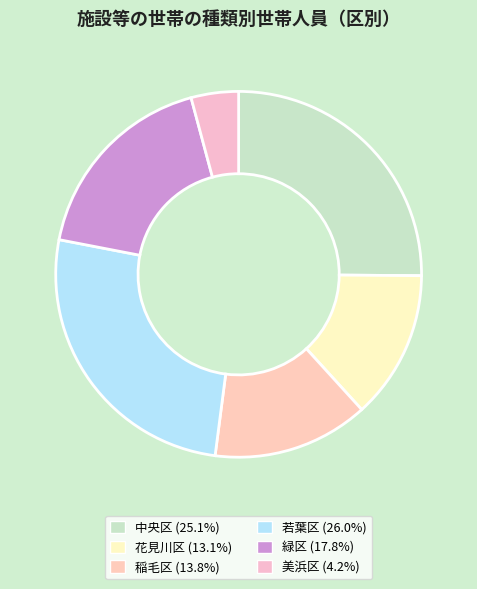

How many slices are in this pie chart?

6